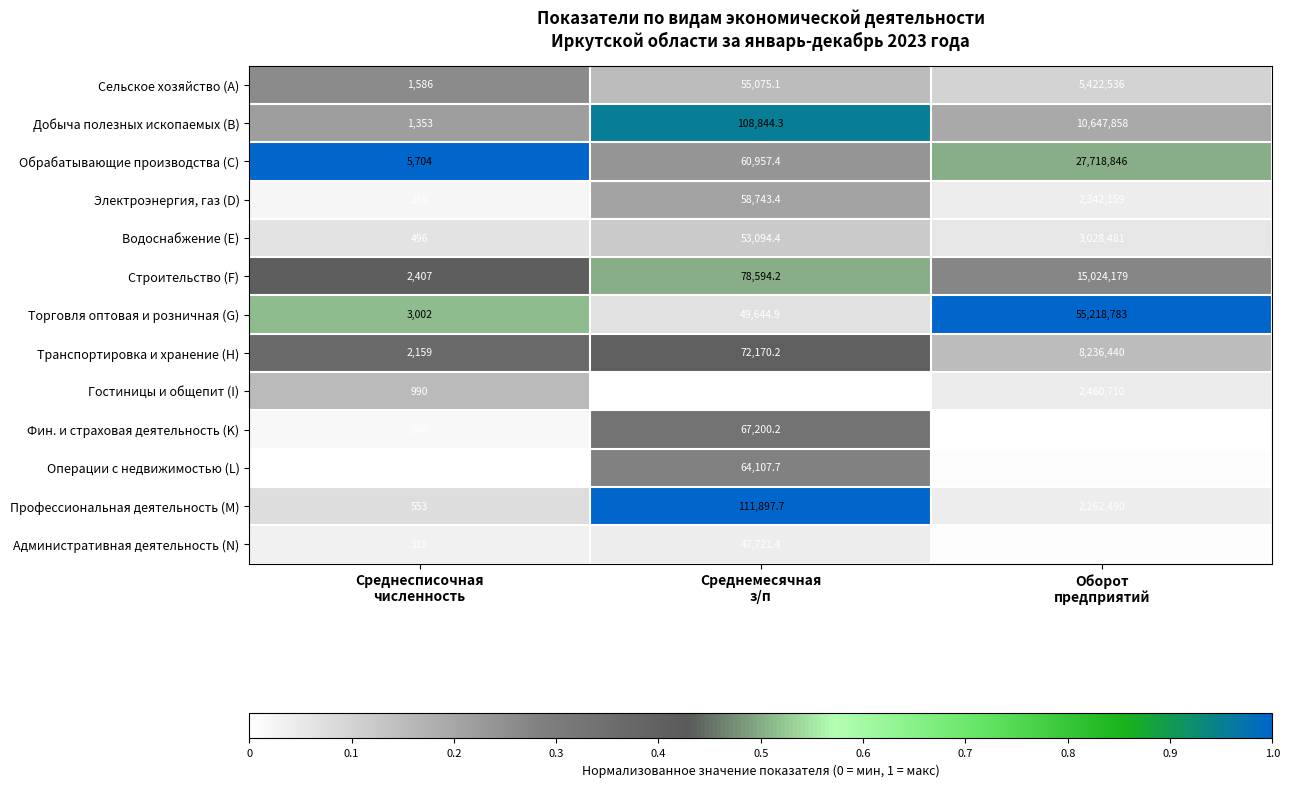

What is the difference between the maximum and minimum values in the Водоснабжение (E) series?

3027985.0